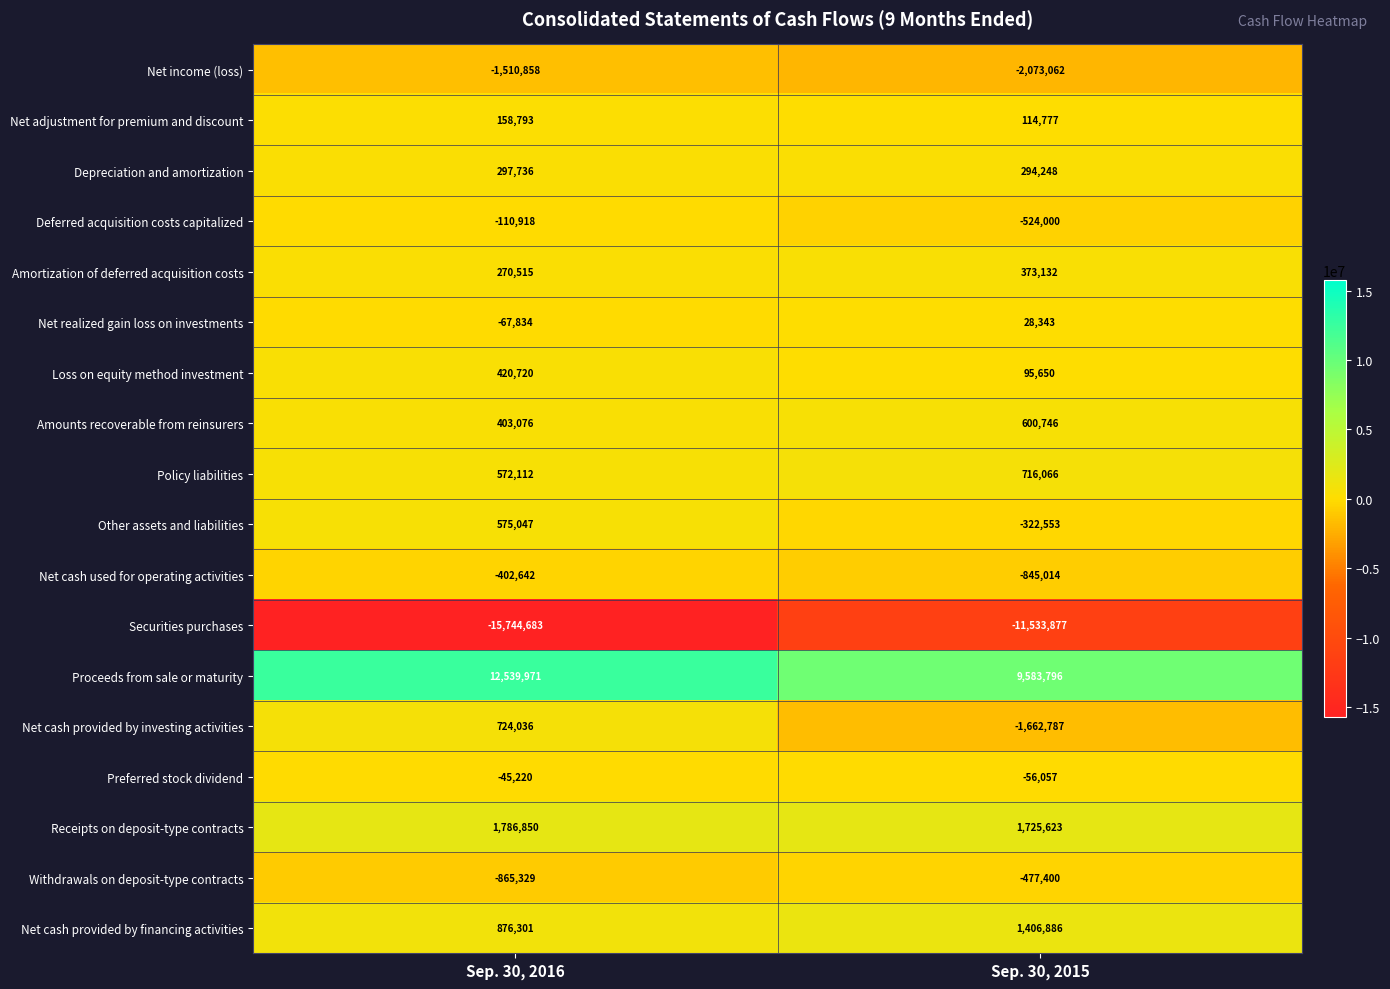

What value does the Net cash provided by investing activities series have at Sep. 30, 2015, to the nearest 10?

-1662790